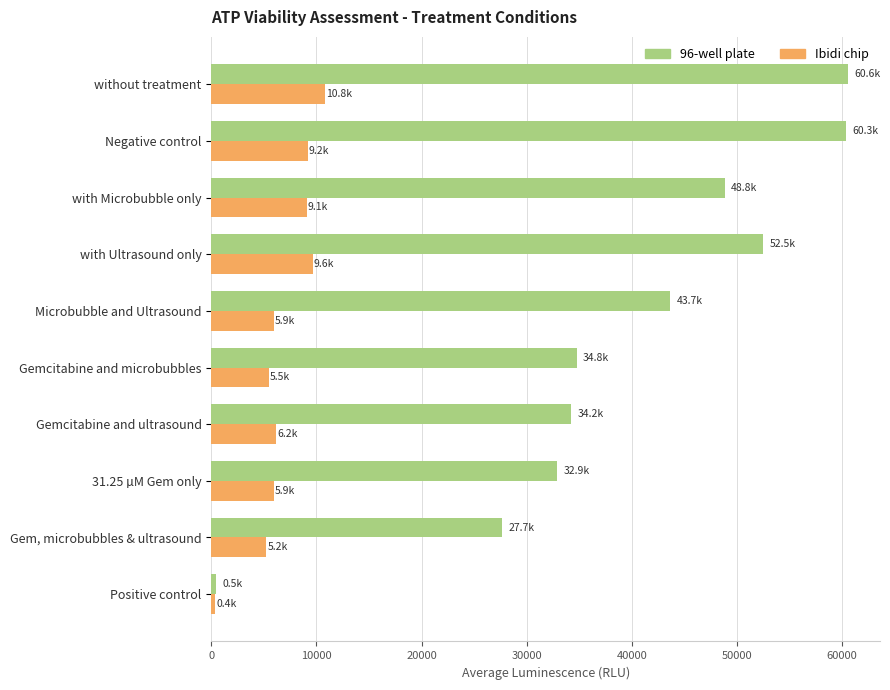

What is the greatest value displayed?

60583.3